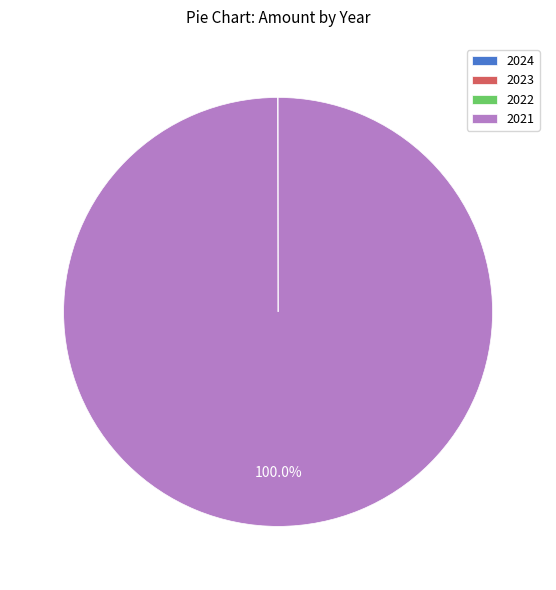

What is the largest slice in the pie chart?

2021